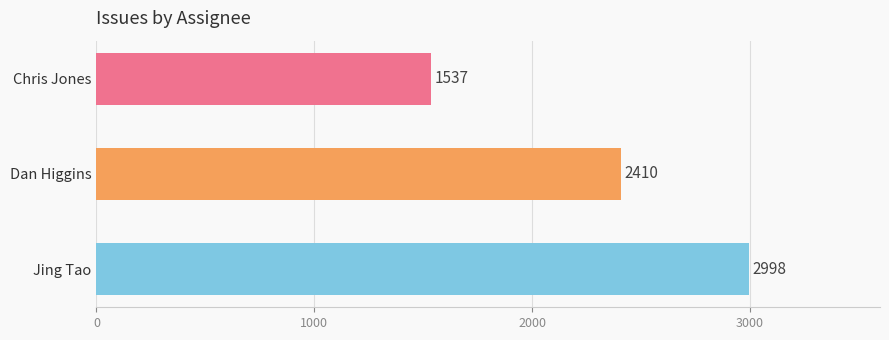

Approximately how many times larger is the value at Dan Higgins compared to Chris Jones?

1.6